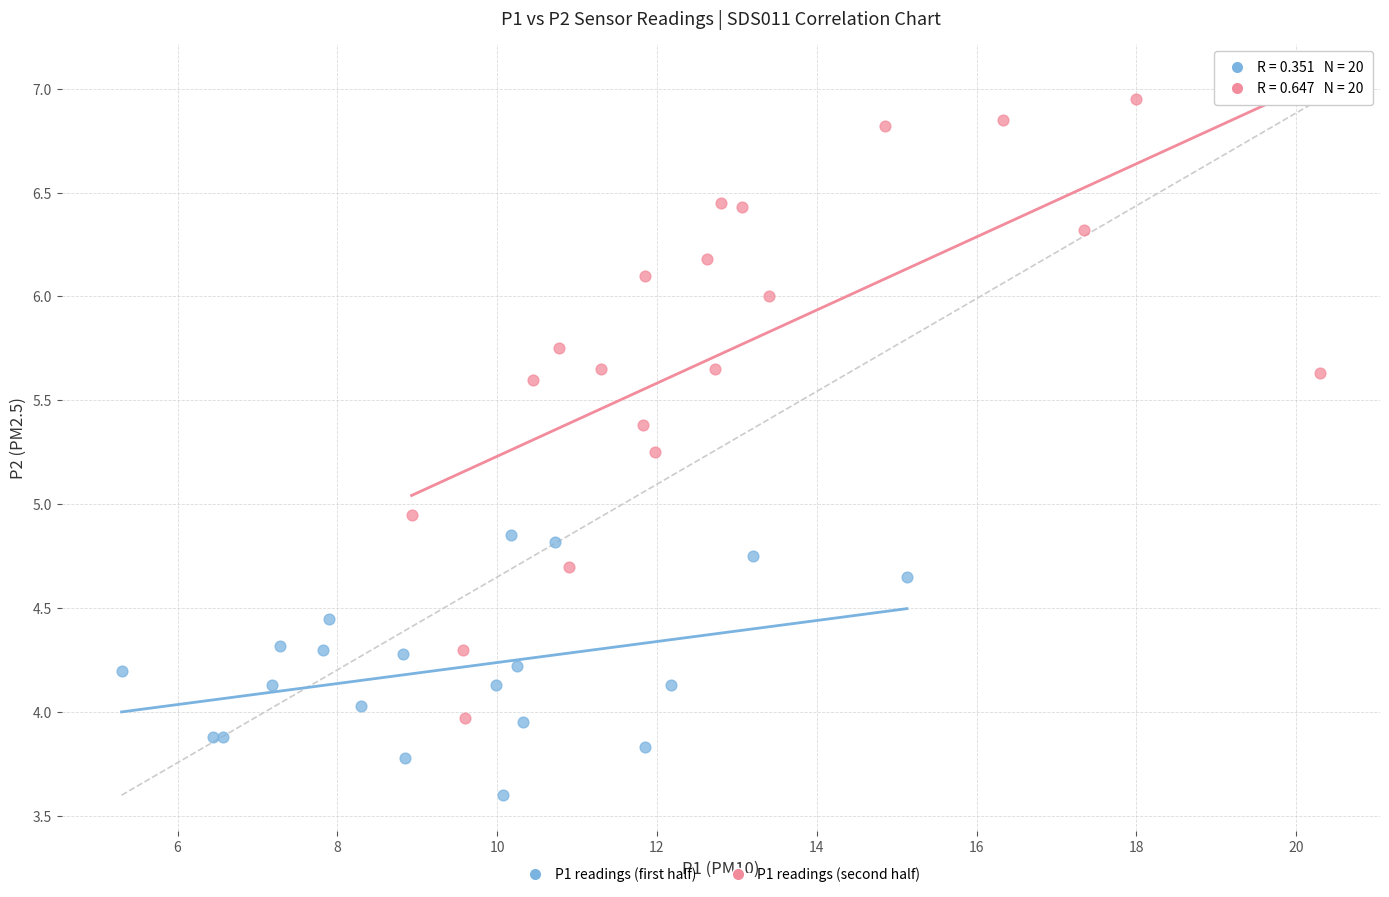

Which series has the widest spread of Y values?

P1 readings (second half)